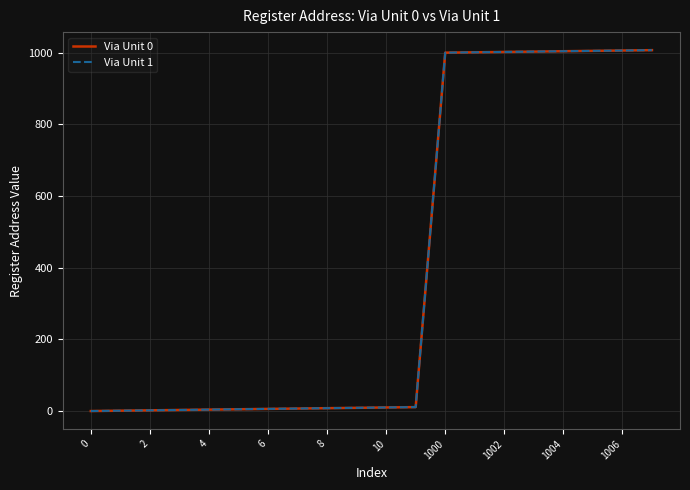

Does the chart have visible grid lines?

Yes